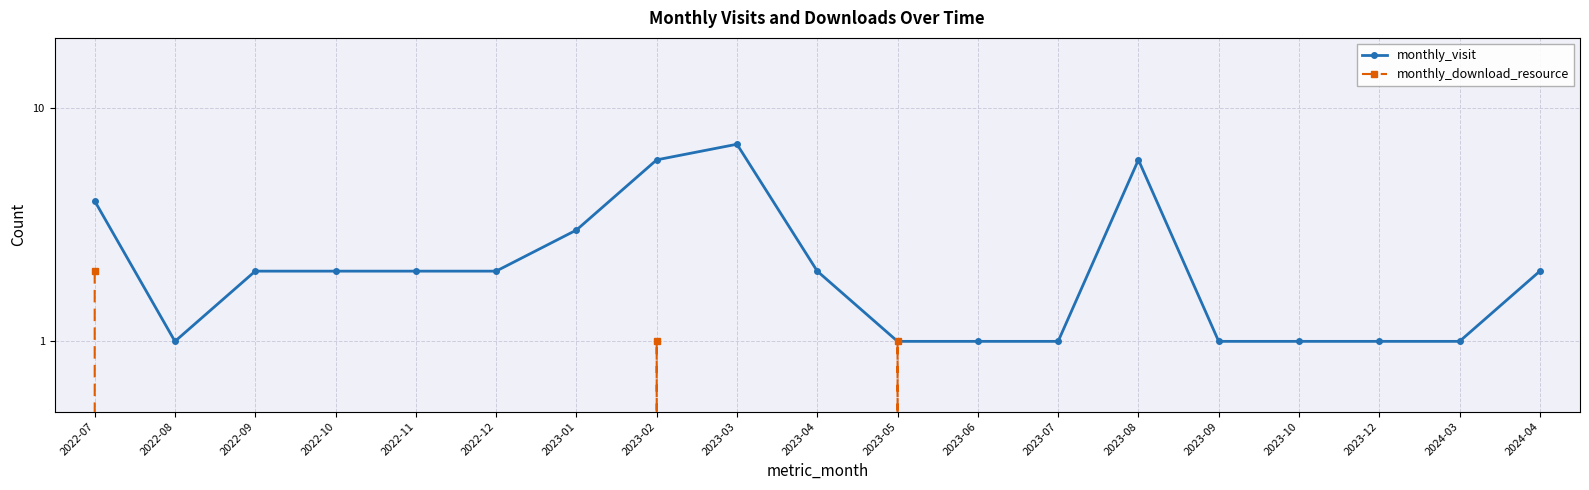

Count the number of data series in this chart.

2